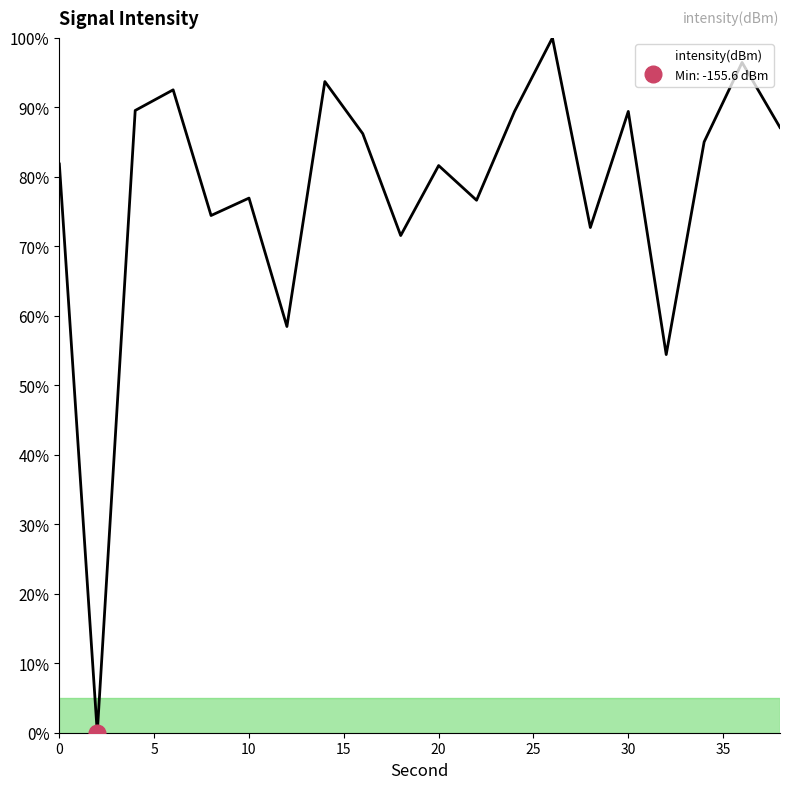

What is the value of the 19th point from the left?

96.5